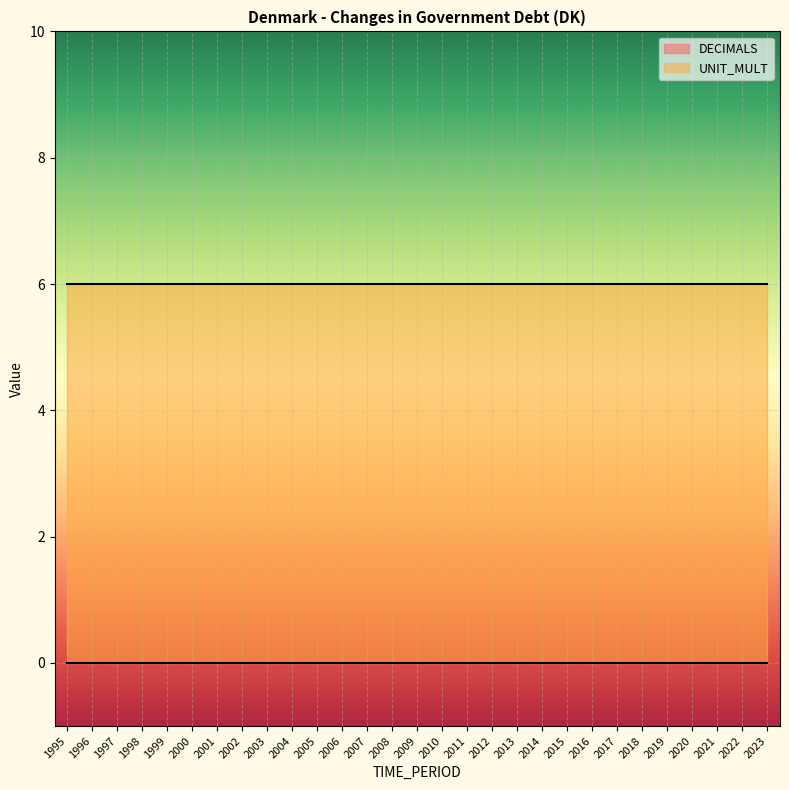

Rank the categories by DECIMALS value from highest to lowest.

1995, 1996, 1997, 1998, 1999, 2000, 2001, 2002, 2003, 2004, 2005, 2006, 2007, 2008, 2009, 2010, 2011, 2012, 2013, 2014, 2015, 2016, 2017, 2018, 2019, 2020, 2021, 2022, 2023